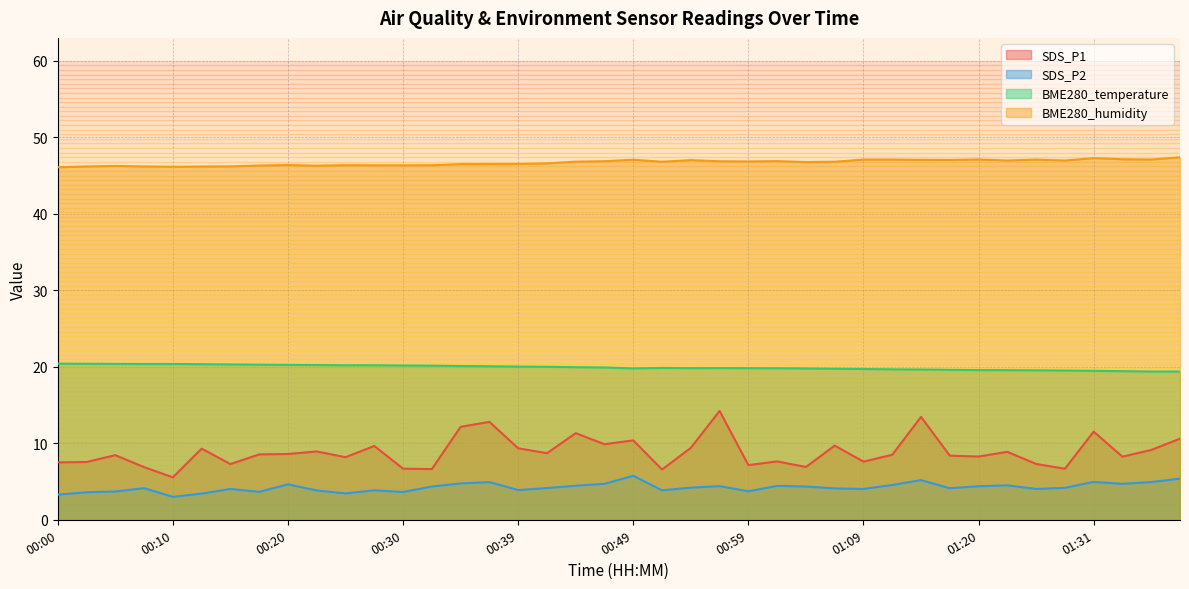

How many lines are shown in the chart?

4